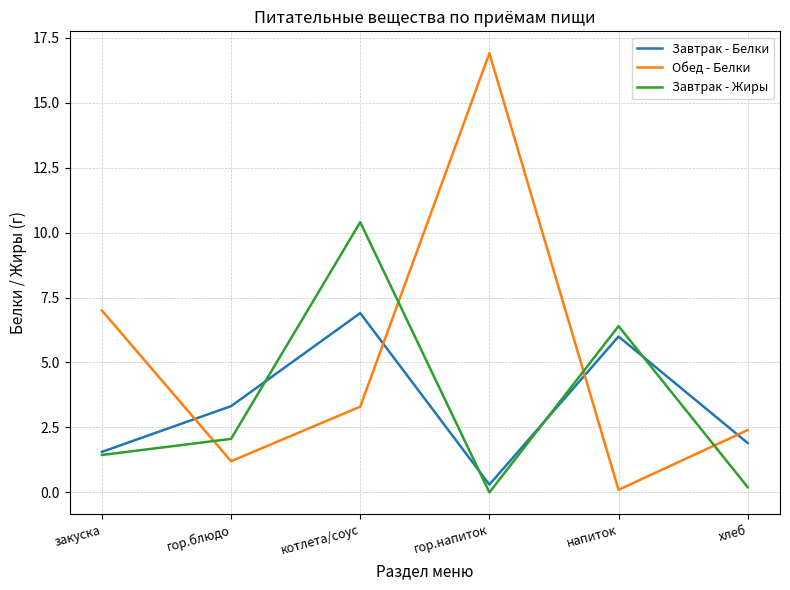

Reading left to right, list all the values displayed in this chart.

Завтрак - Белки: закуска=1.6	гор.блюдо=3.3	котлета/соус=6.9	гор.напиток=0.3	напиток=6.0	хлеб=1.9
Обед - Белки: закуска=7.0	гор.блюдо=1.2	котлета/соус=3.3	гор.напиток=16.9	напиток=0.1	хлеб=2.4
Завтрак - Жиры: закуска=1.4	гор.блюдо=2.1	котлета/соус=10.4	гор.напиток=0.0	напиток=6.4	хлеб=0.2